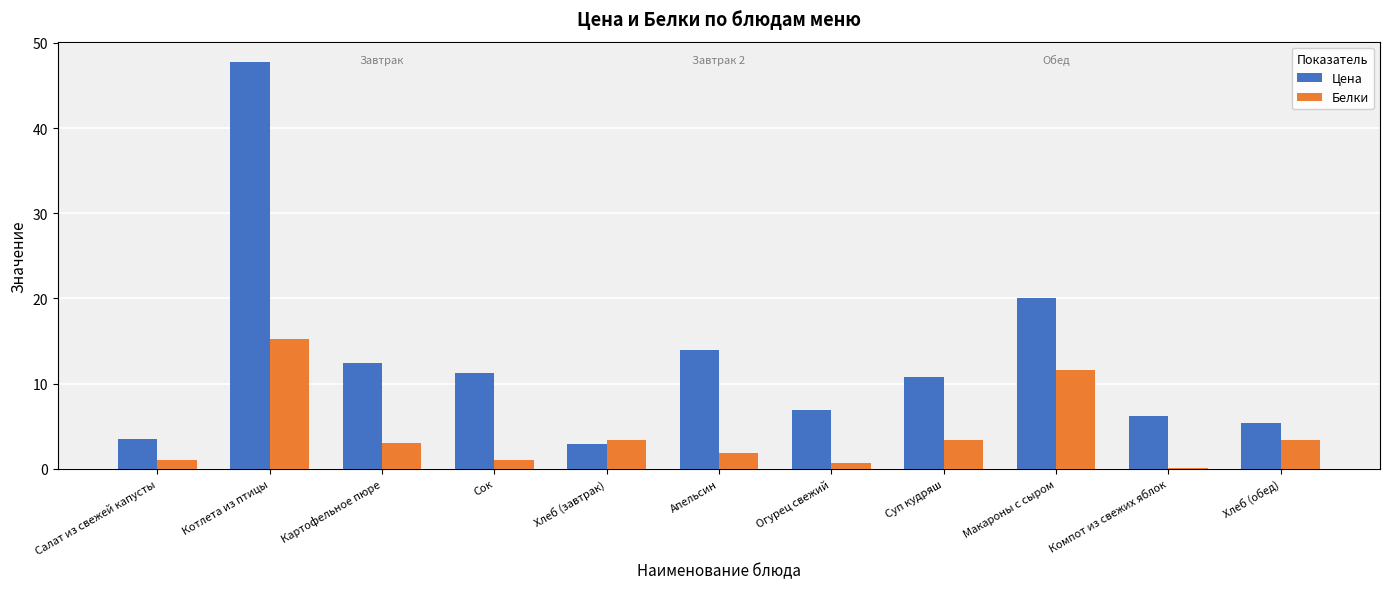

What is the spread (max minus min) of values at Салат из свежей капусты?

2.4